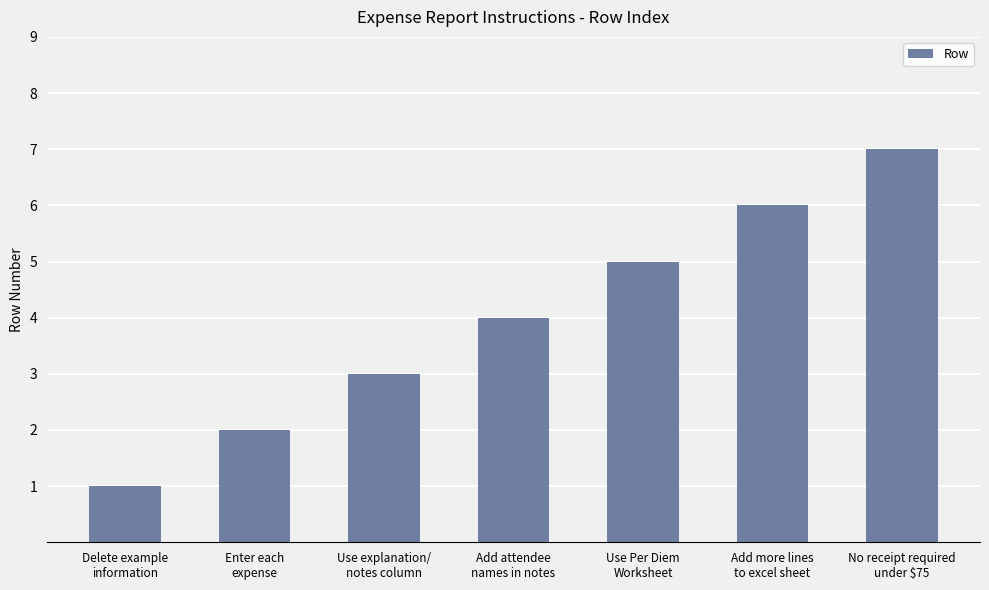

At which label is the value closest to 4?

Add attendee
names in notes